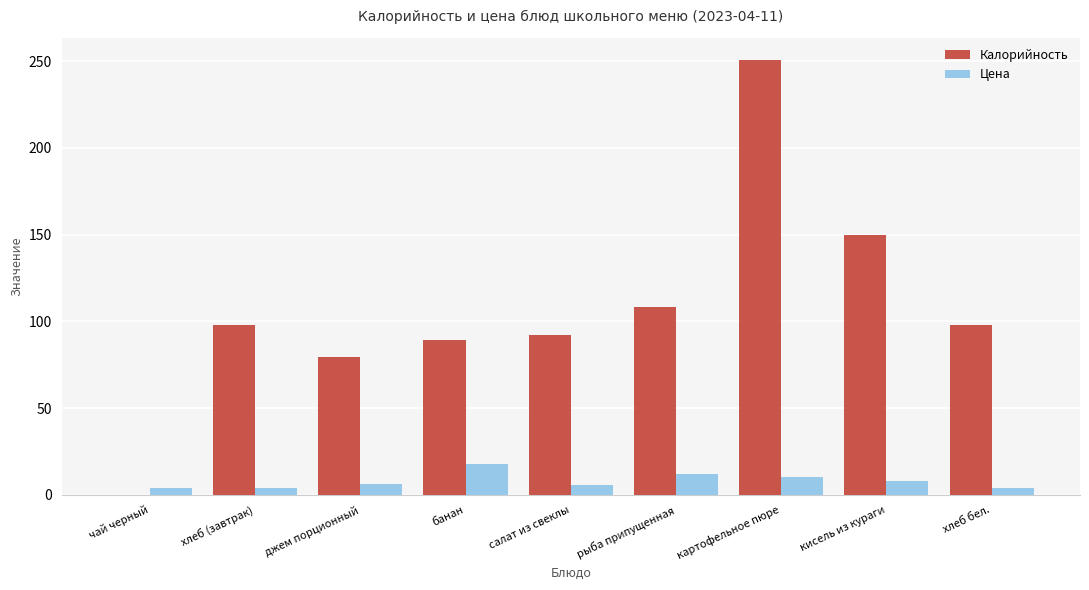

Which label corresponds to the largest value in the chart?

картофельное пюре